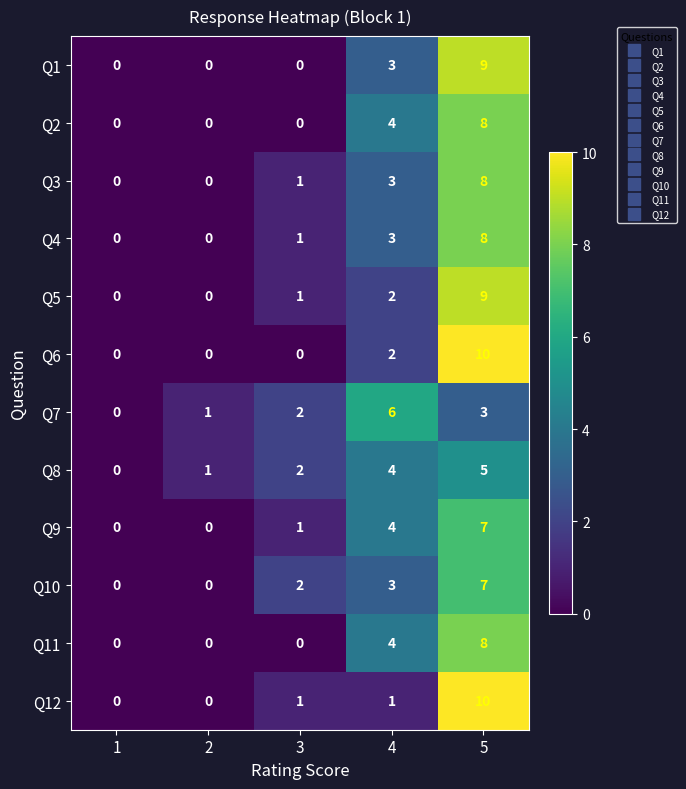

What value does the Q1 series have at 4?

3